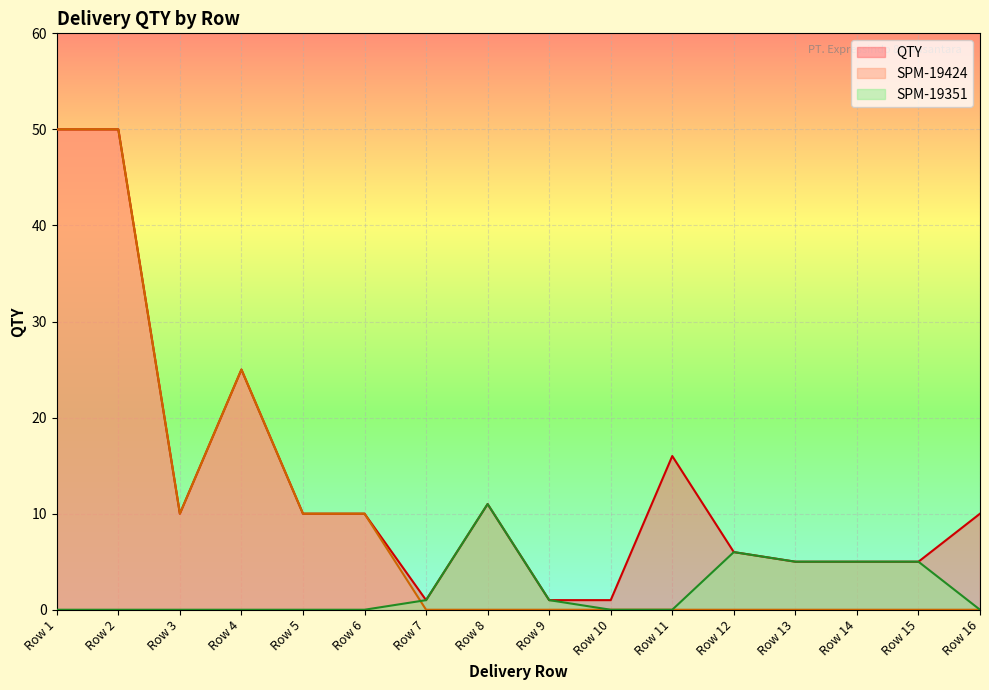

True or false: SPM-19351 and QTY cross at least once.

False